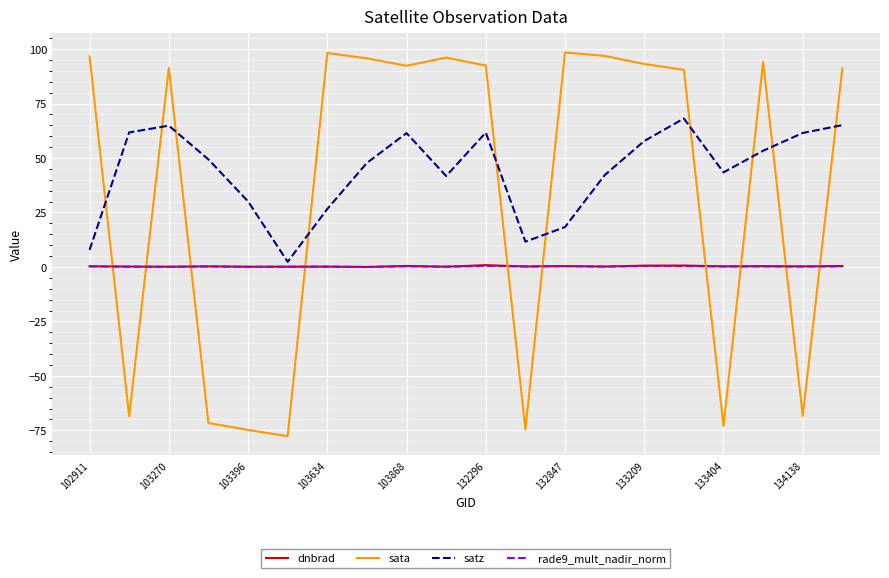

What is the greatest value displayed?

98.5